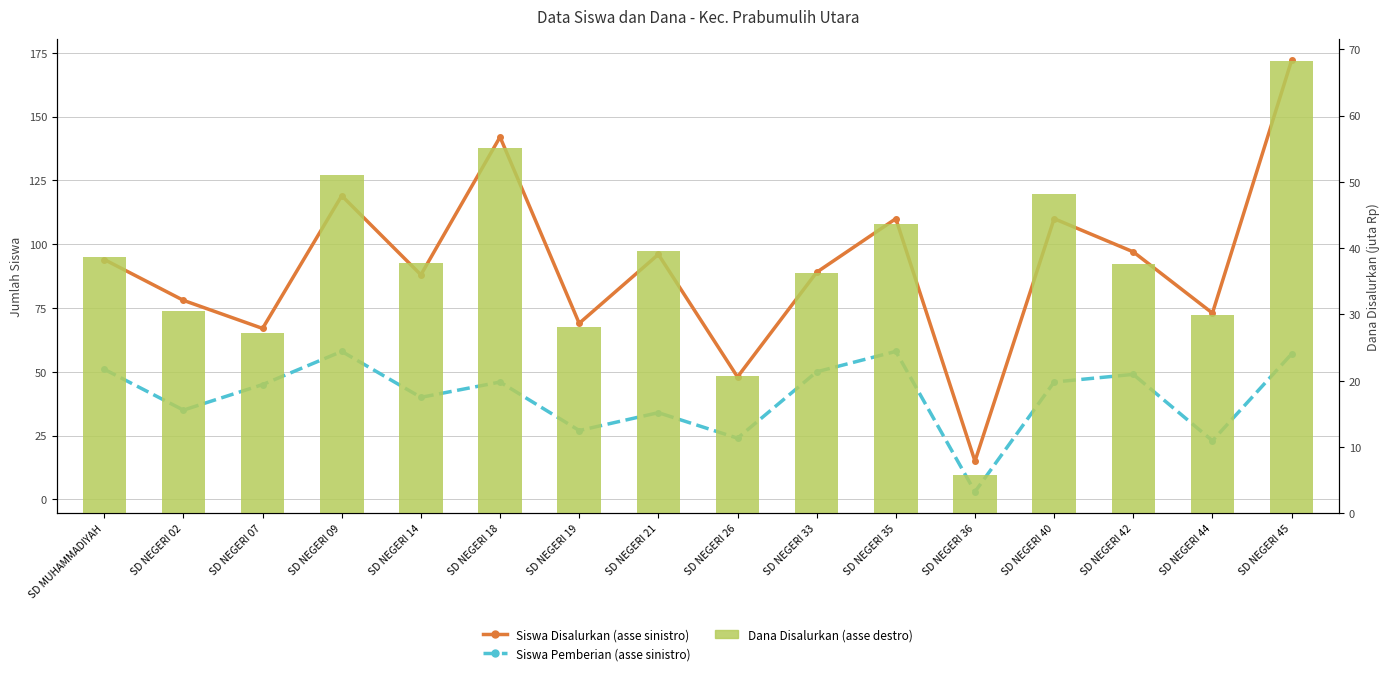

Between SD NEGERI 18 and SD NEGERI 09, which is larger?

SD NEGERI 18